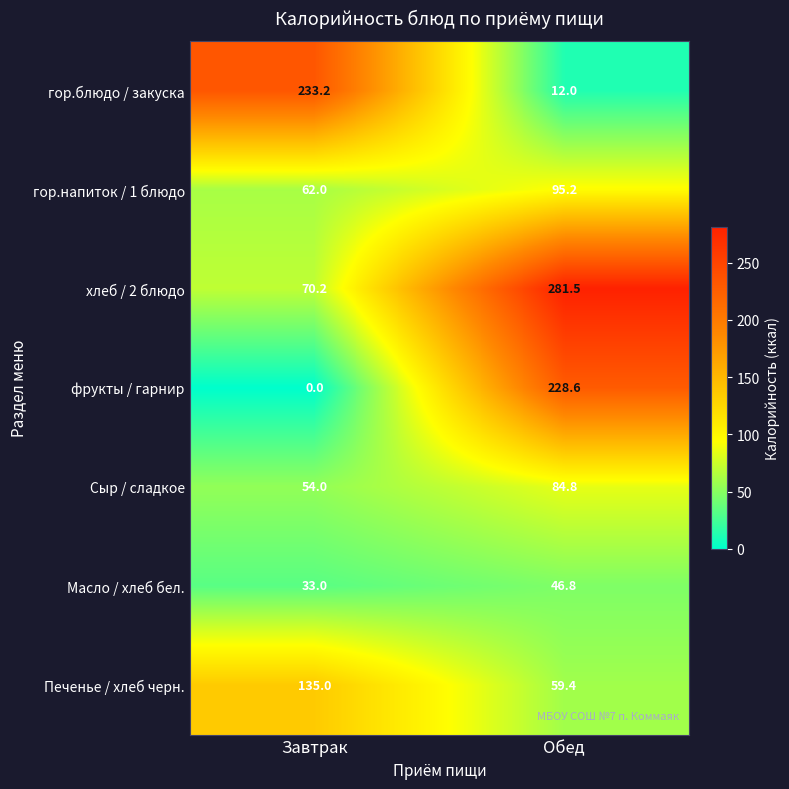

The Масло / хлеб бел. series shows 46.8 at Обед. True or false?

True